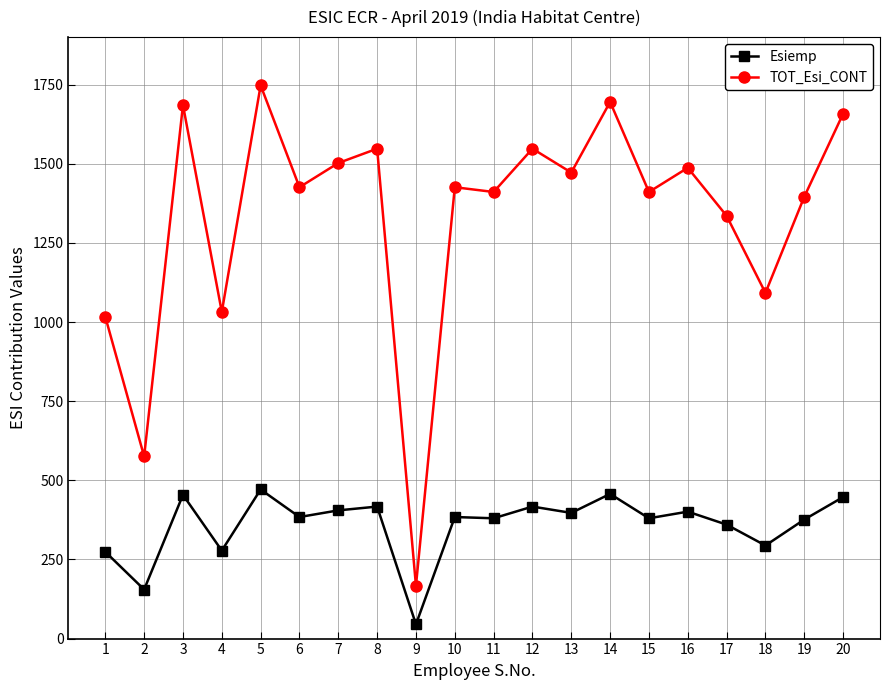

What is the lowest value of the TOT_Esi_CONT series?

166.8